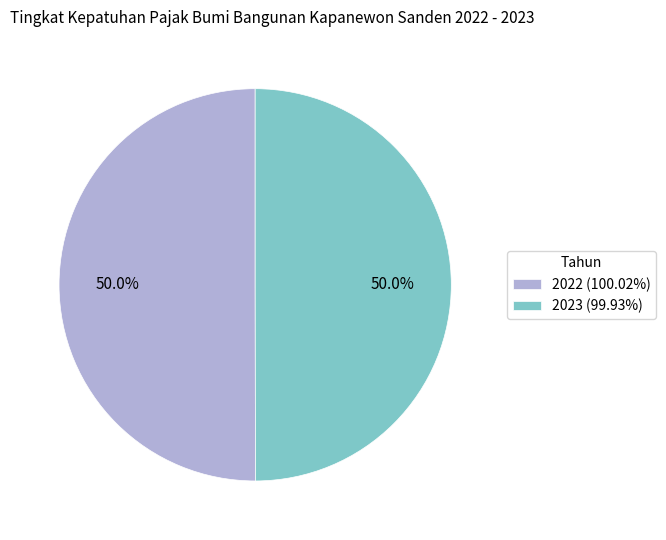

What percentage is the 2022 slice, to the nearest percent?

50%